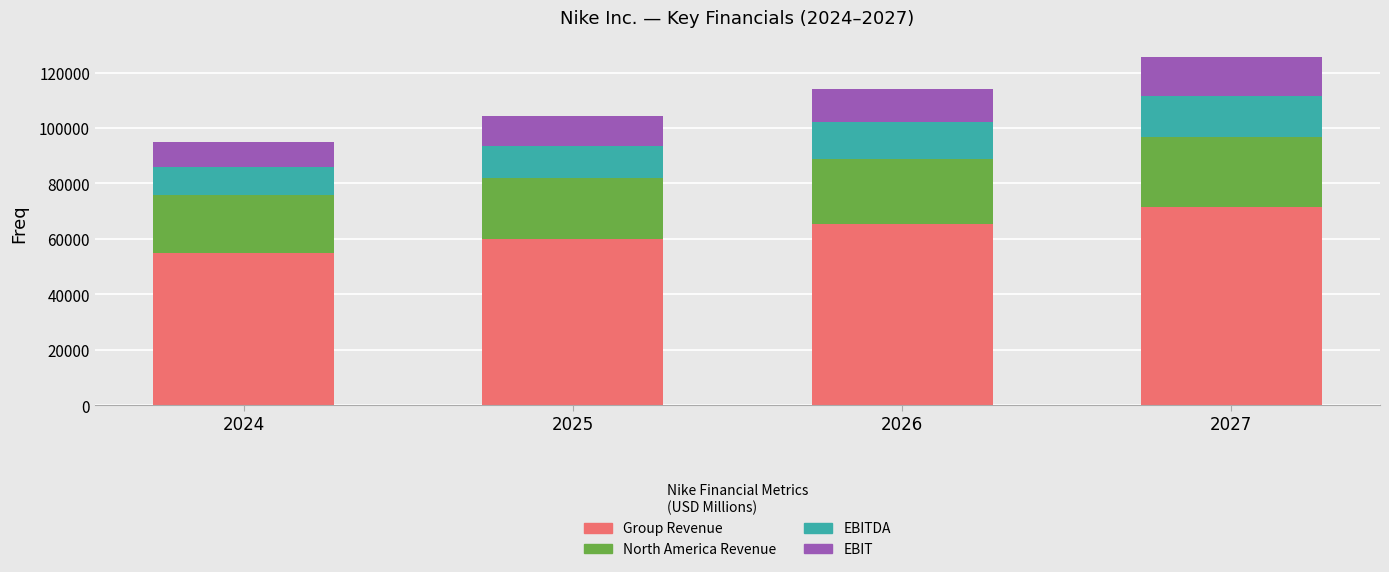

Are the bars horizontal?

No